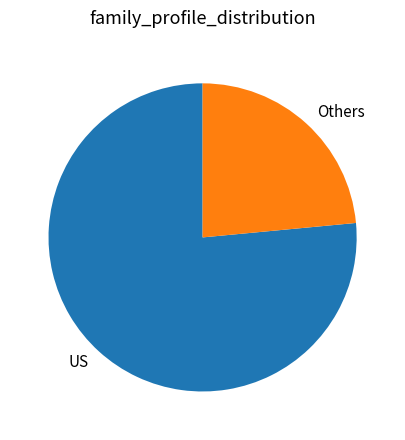

How many slices are in this pie chart?

2